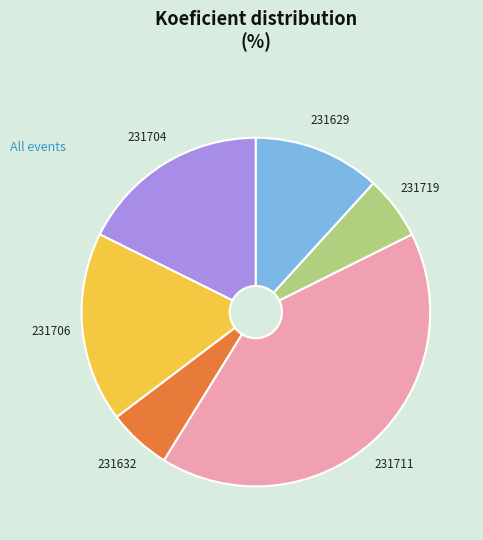

Which has a higher value, 231711 or 231704?

231711